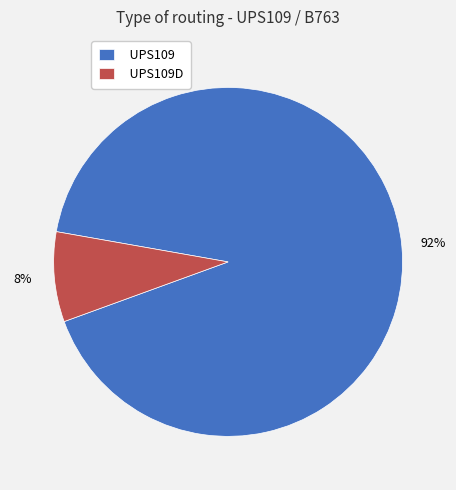

What percentage is the UPS109D slice, to the nearest percent?

8%